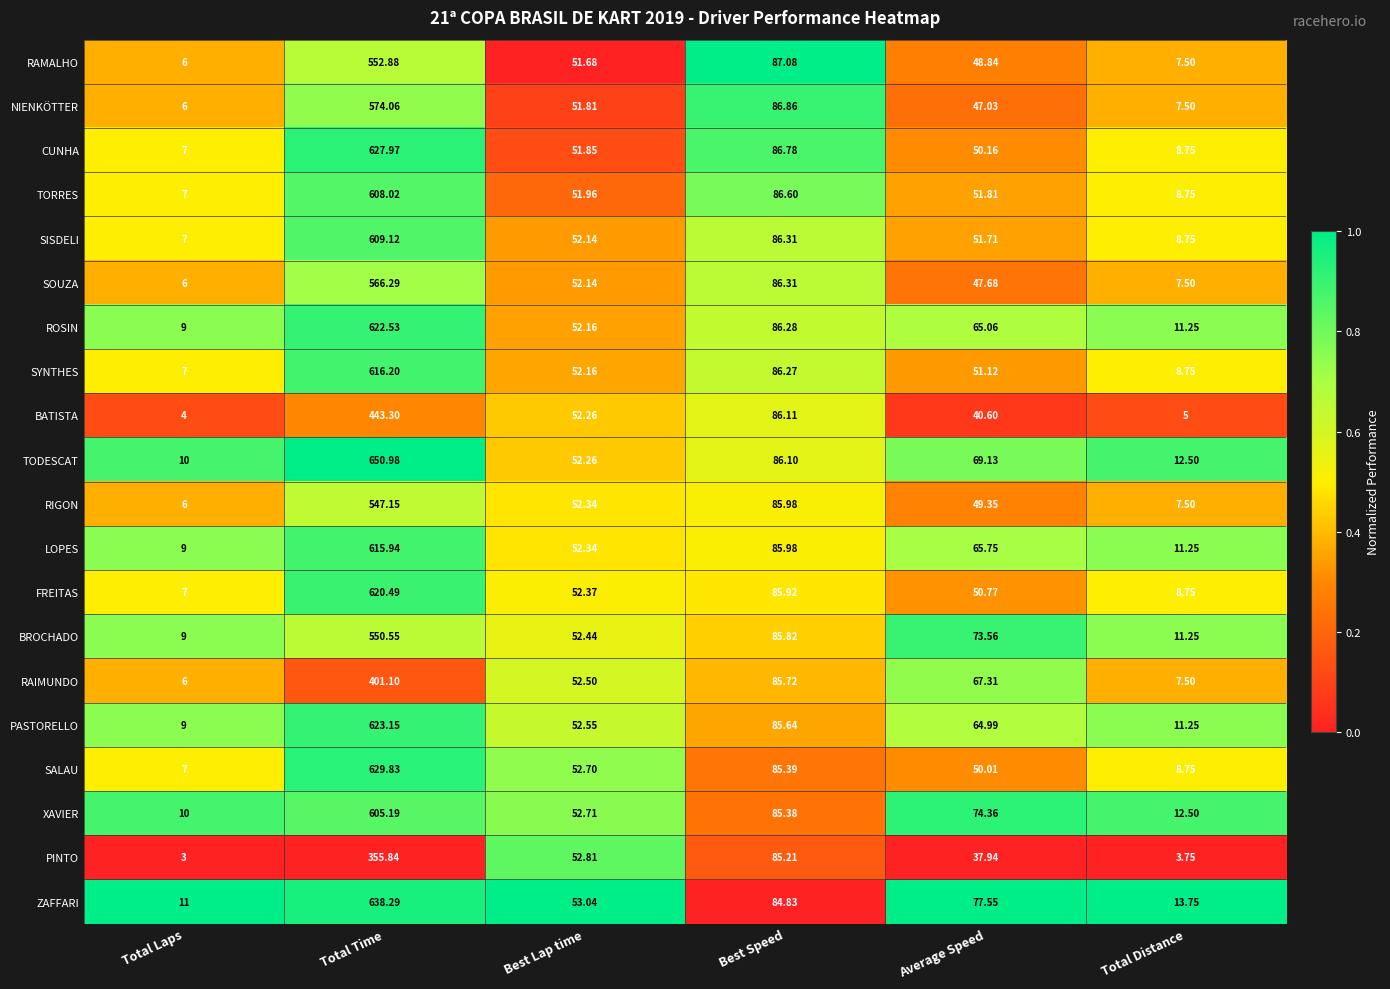

List the series in order of their peak value, lowest first.

PINTO, RAIMUNDO, BATISTA, RIGON, BROCHADO, RAMALHO, SOUZA, NIENKÖTTER, XAVIER, TORRES, SISDELI, LOPES, SYNTHES, FREITAS, ROSIN, PASTORELLO, CUNHA, SALAU, ZAFFARI, TODESCAT